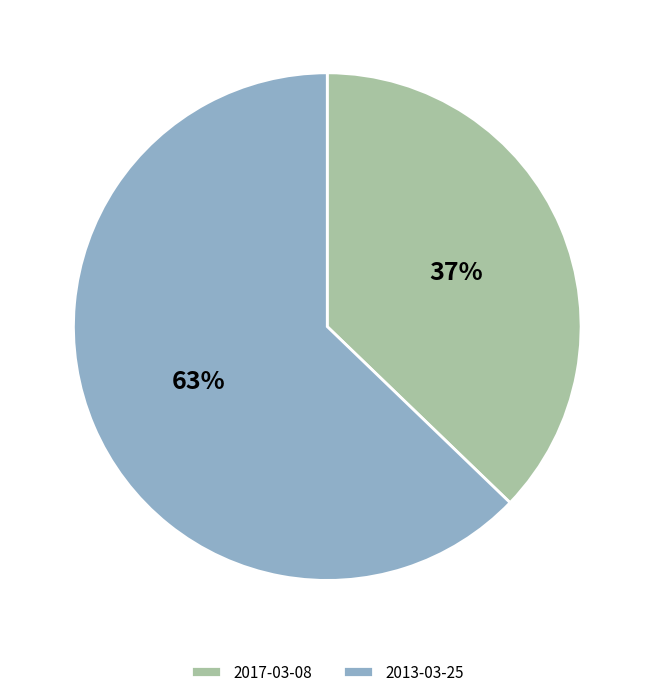

What percentage is the 2013-03-25 slice, to the nearest percent?

63%